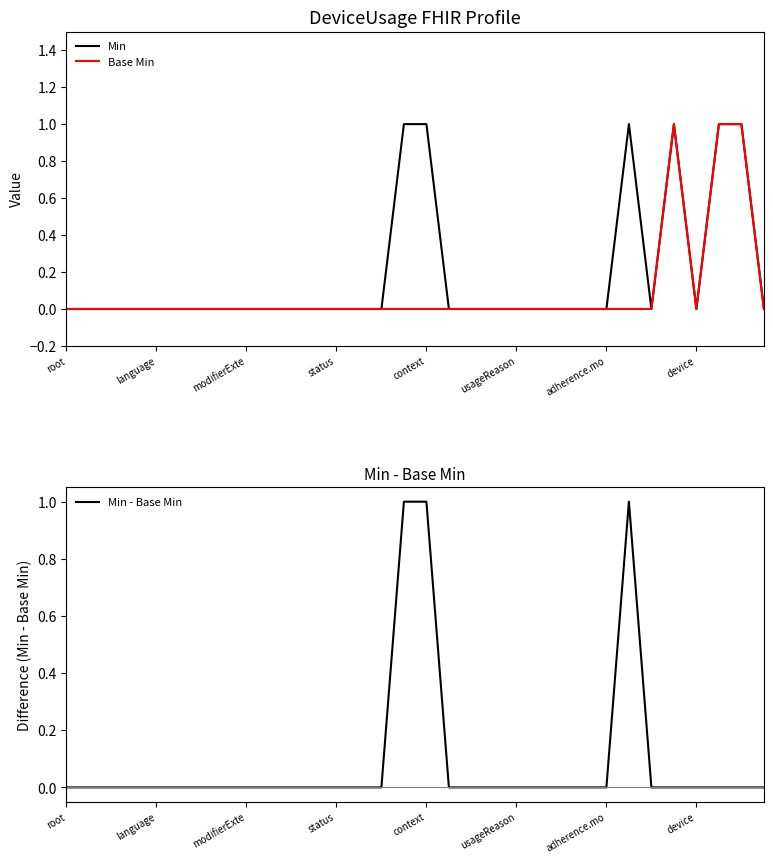

True or false: Base Min and Min intersect in this chart.

False